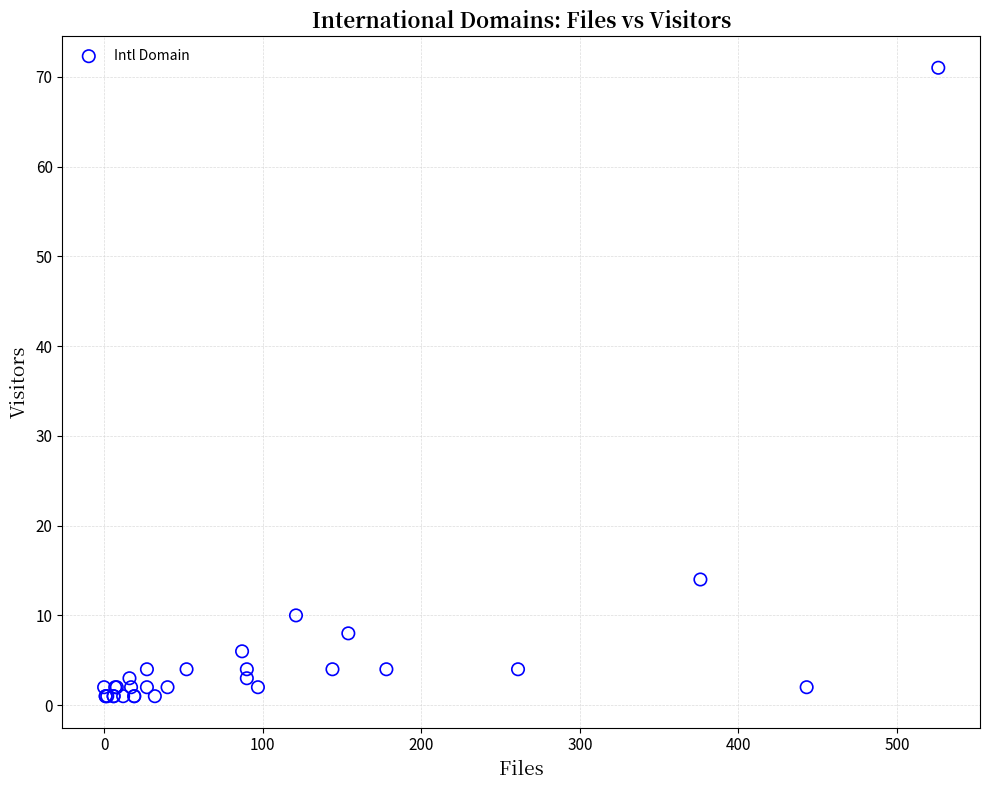

What Y value in the scatter plot is closest to 36?

14